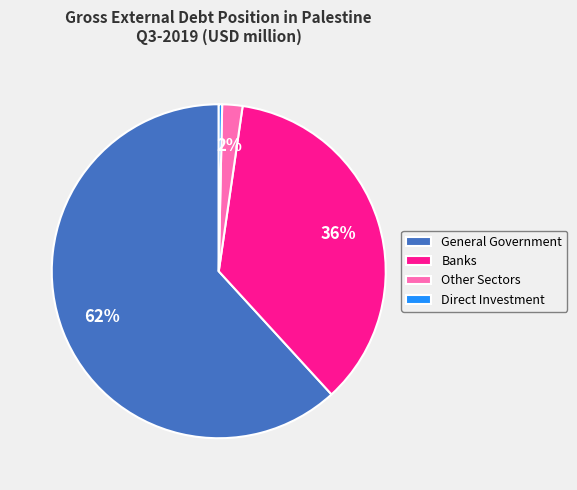

How many slices are in this pie chart?

4